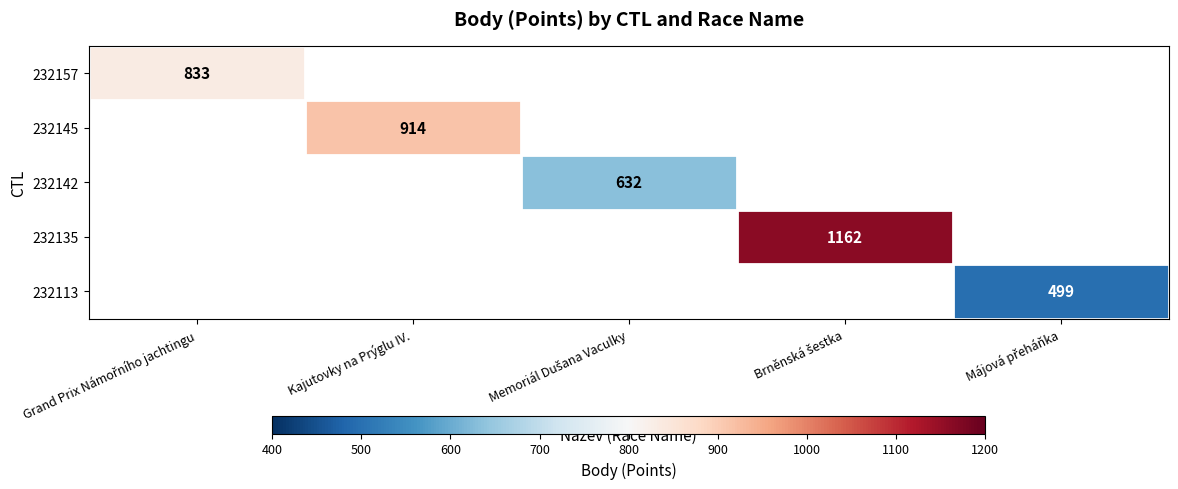

Is it true that 232145 equals 914 at Kajutovky na Prýglu IV.?

True